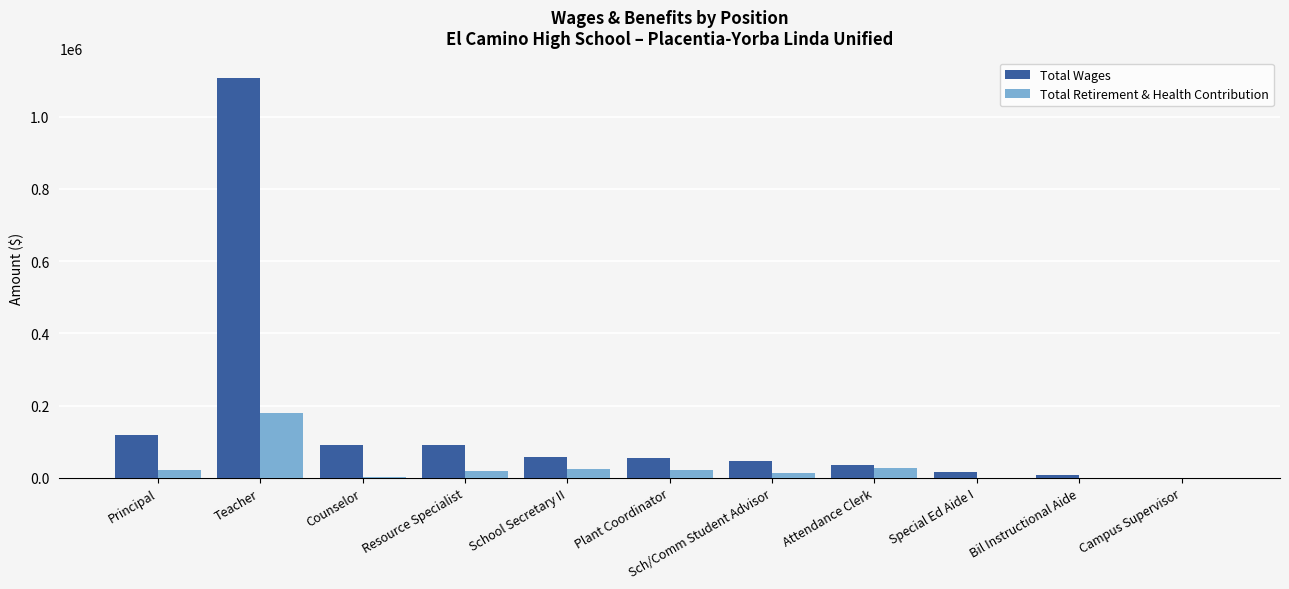

What is the sum of all Total Retirement & Health Contribution values?

309575